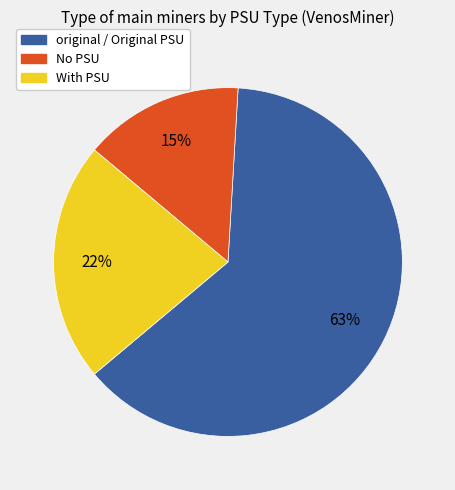

To the nearest percent, what is the difference between the largest and smallest slice percentages?

48%